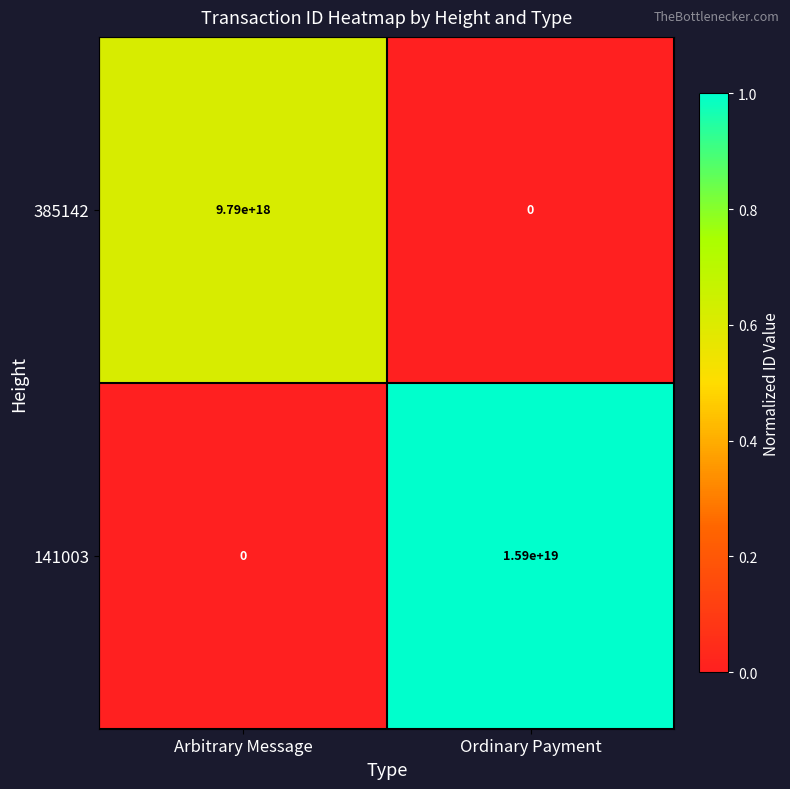

Which series has the widest spread of values?

141003